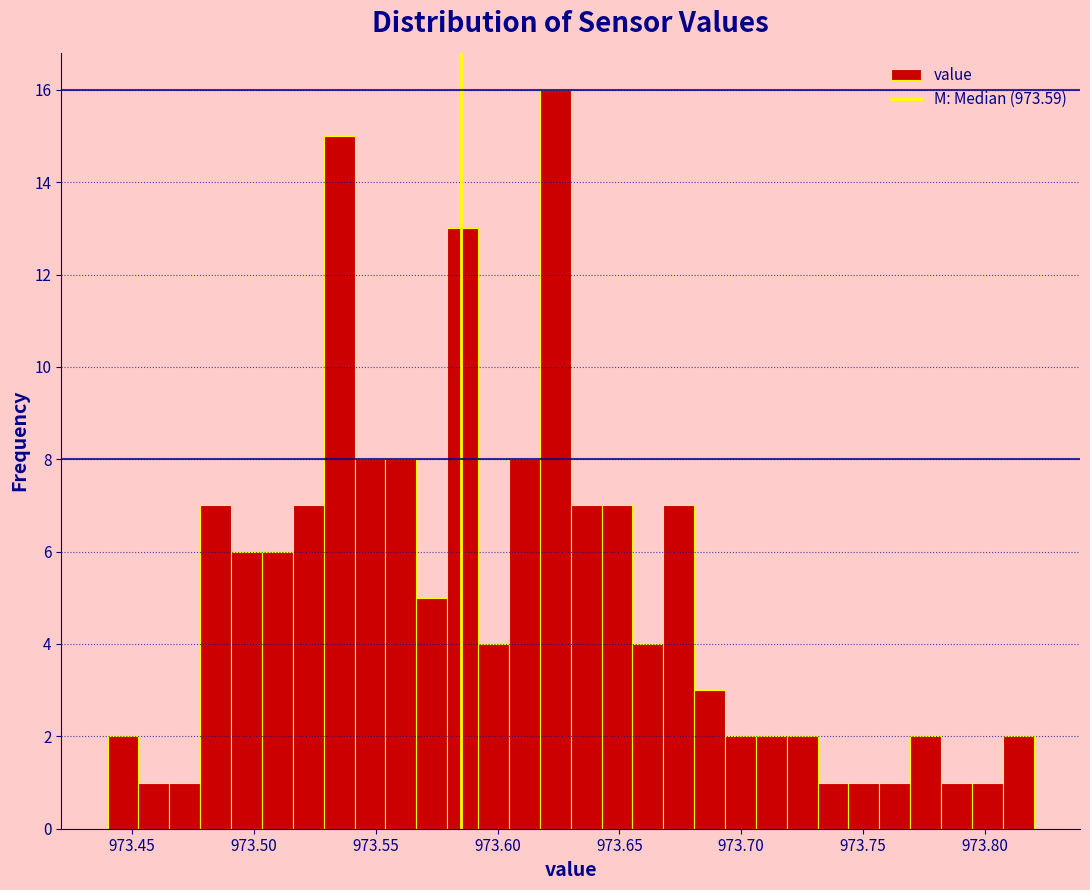

Read against the x-axis, roughly where is the centre of the tallest bar?

973.625